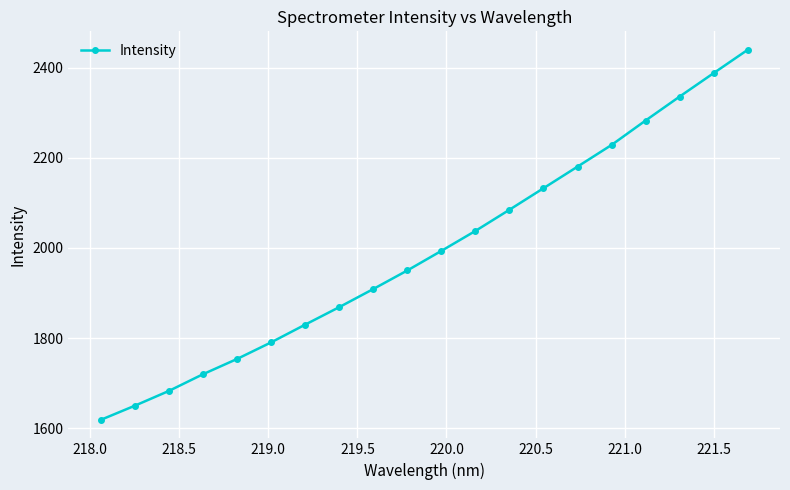

What is the smallest value displayed?

1618.4